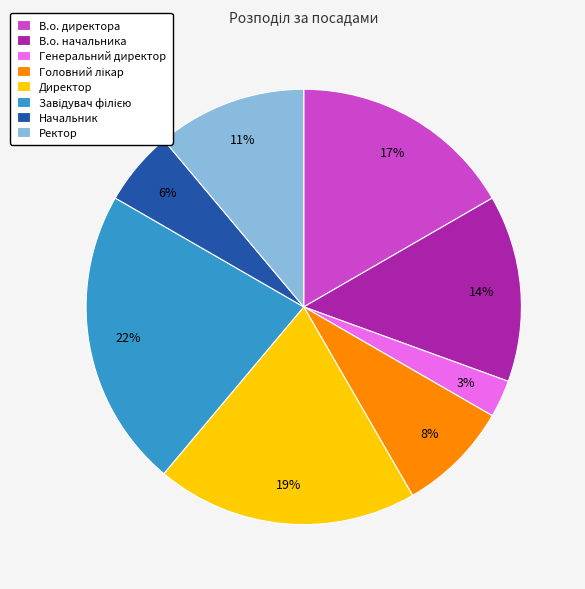

To the nearest percent, what portion does В.о. начальника represent?

14%